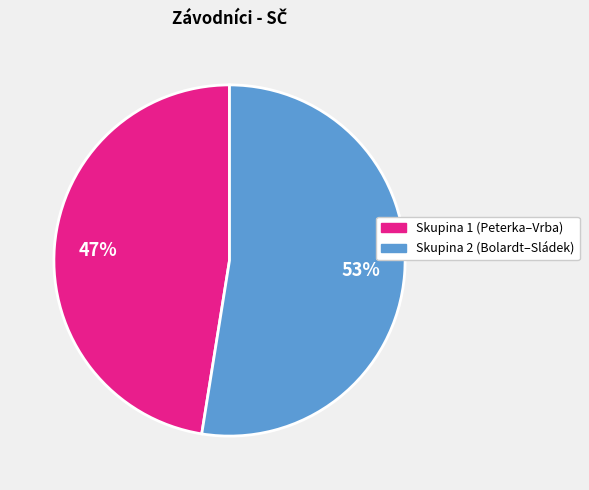

To the nearest percent, what is the average slice percentage?

50%